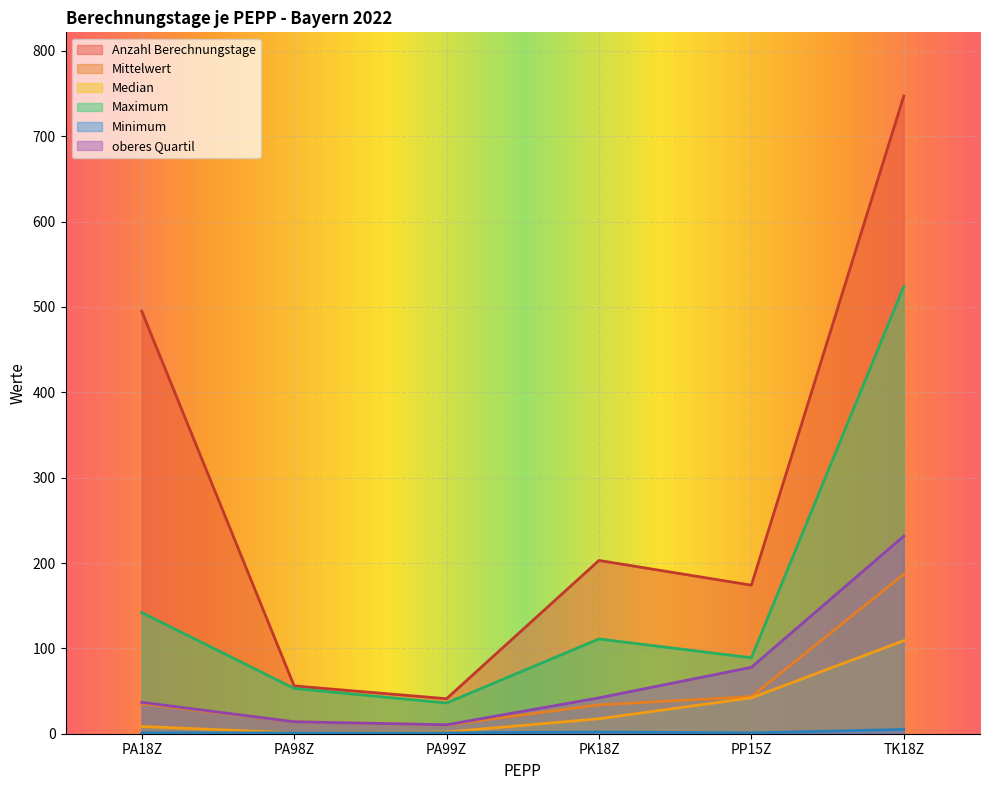

Which series has the largest total across all categories?

Anzahl Berechnungstage